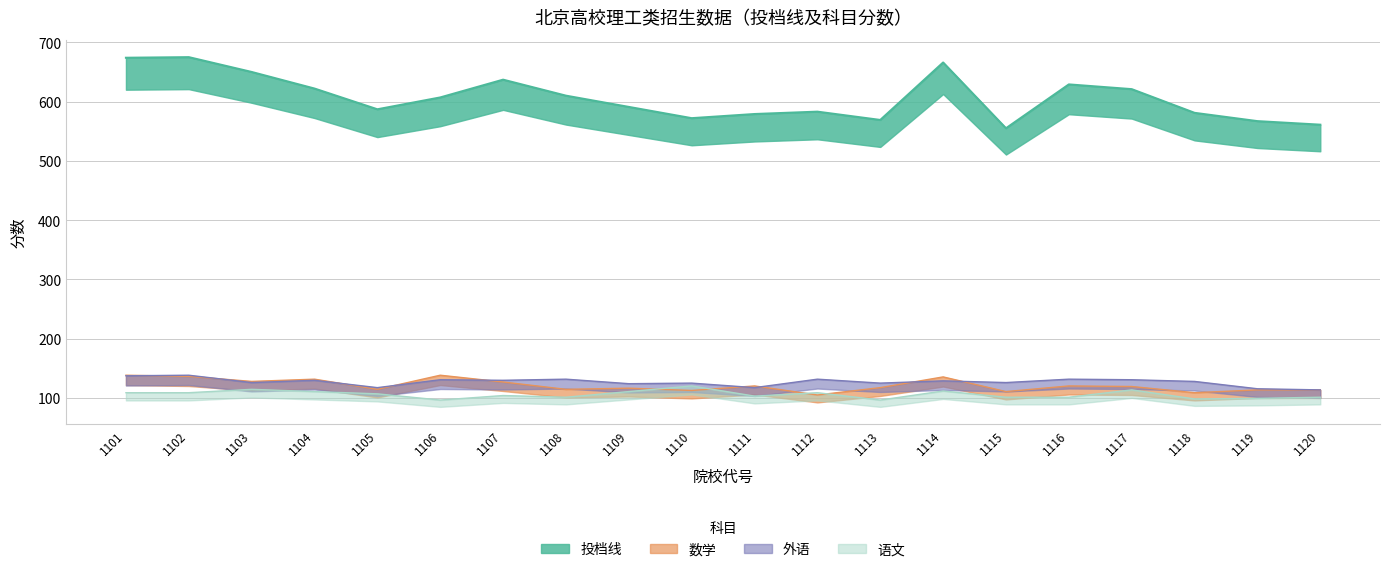

Is this an area chart (filled region under the line)?

No